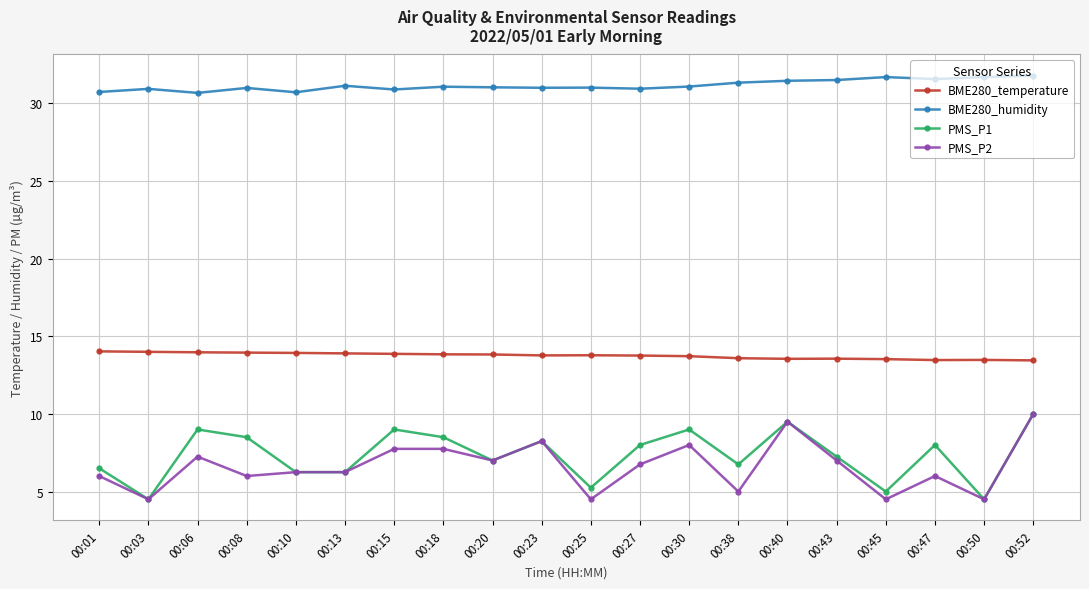

What is the value of the BME280_humidity point at the 5th from the left?

30.7